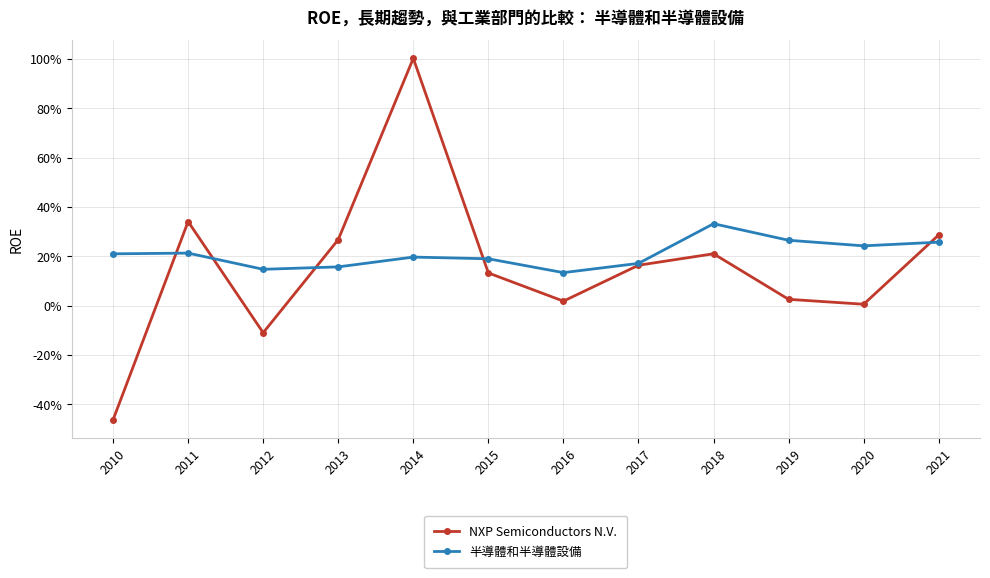

At which label does NXP Semiconductors N.V. first exceed 0?

2011